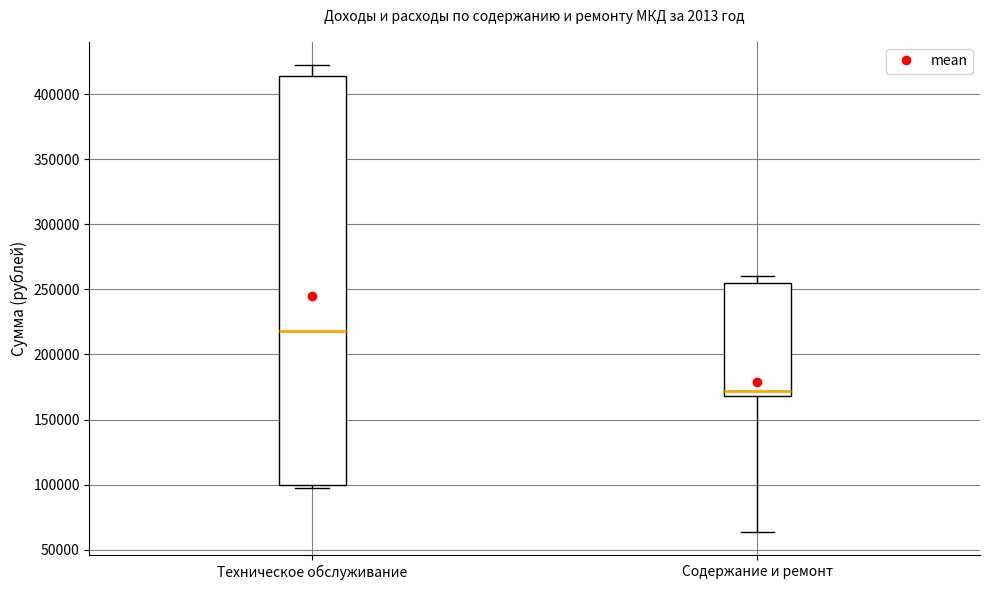

Comparing the boxes themselves (not the whiskers), which one is the tallest?

Техническое обслуживание